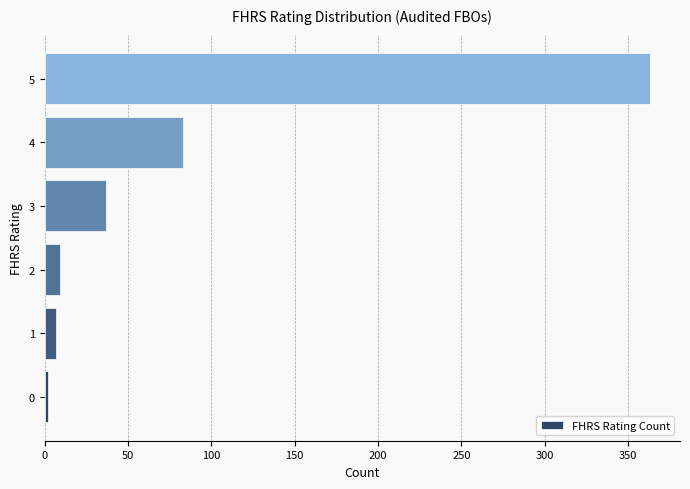

What is the difference between the maximum and minimum values?

361